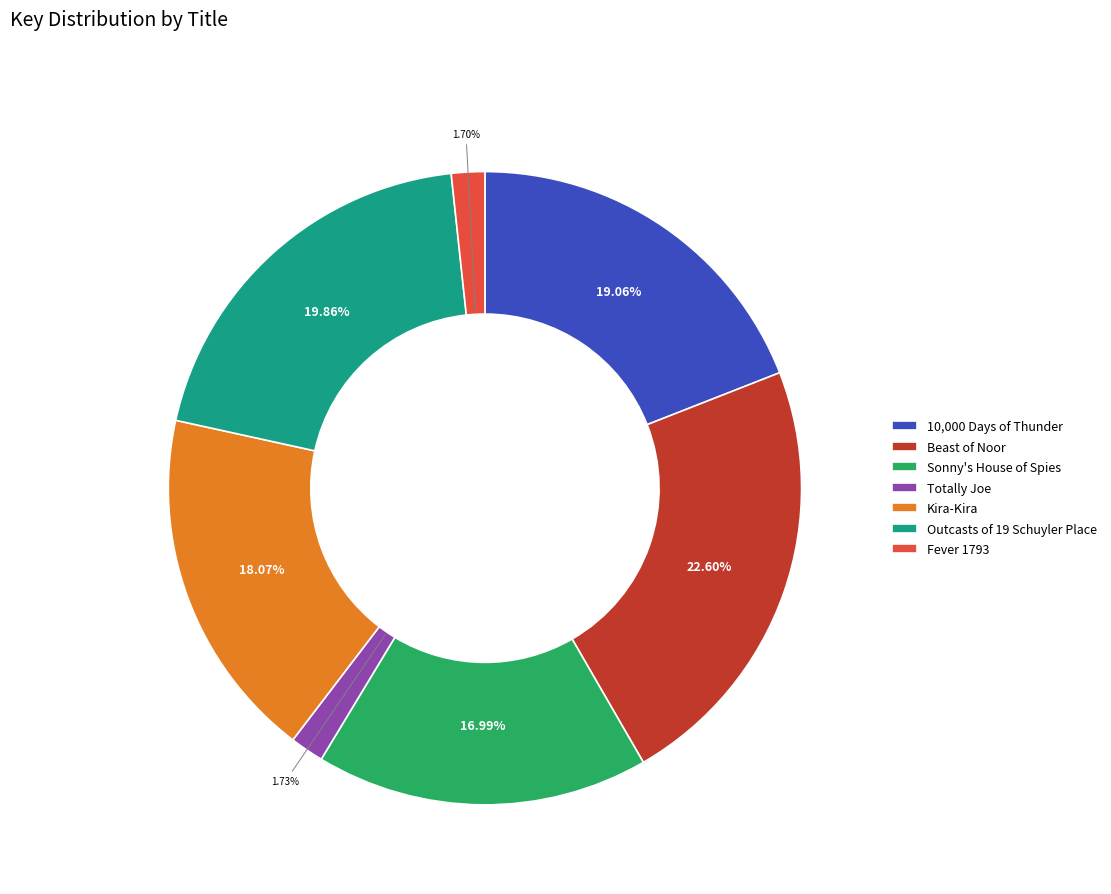

Which has a higher value, Totally Joe or Beast of Noor?

Beast of Noor